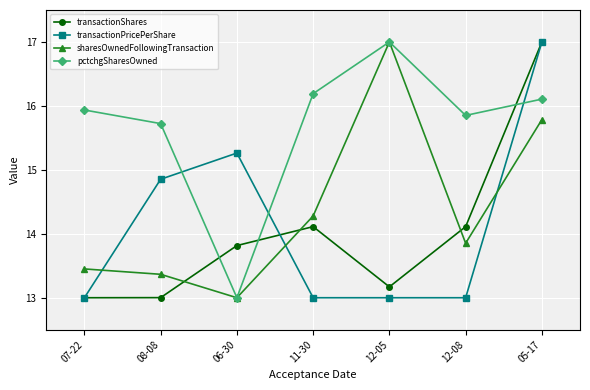

How many times do transactionShares and sharesOwnedFollowingTransaction cross each other?

3